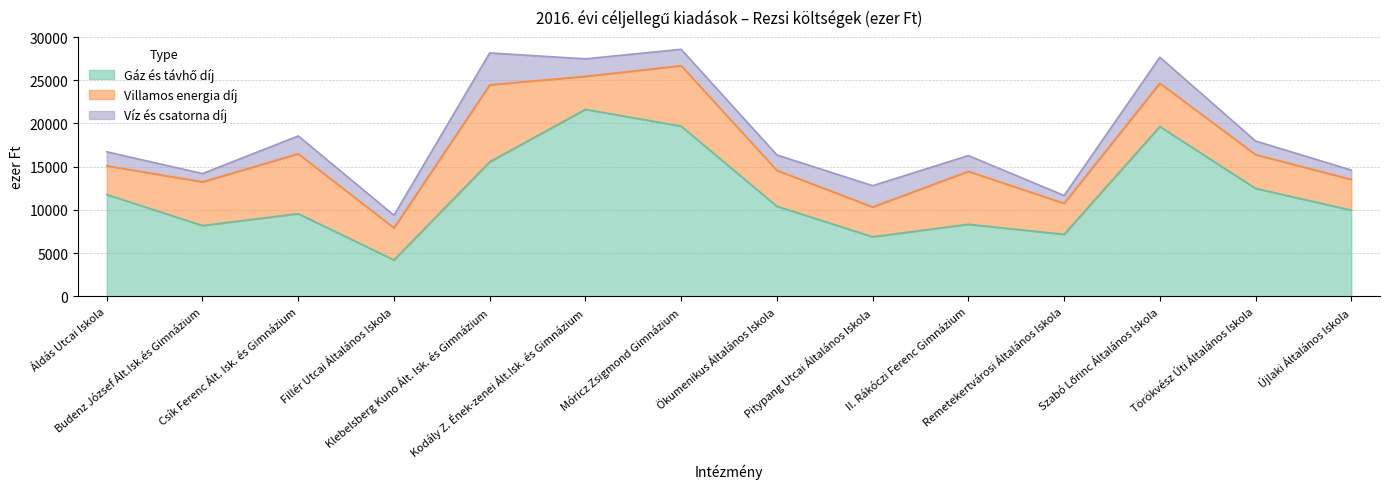

Does the chart have visible grid lines?

Yes